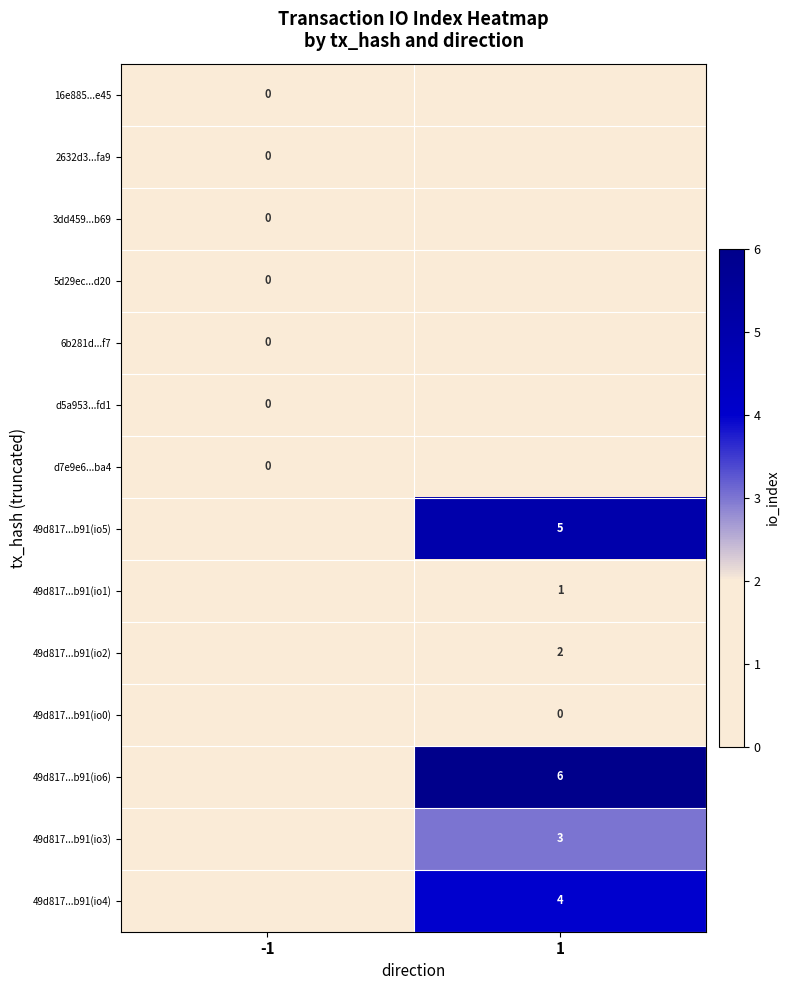

Which has a higher value, -1 or 1?

1